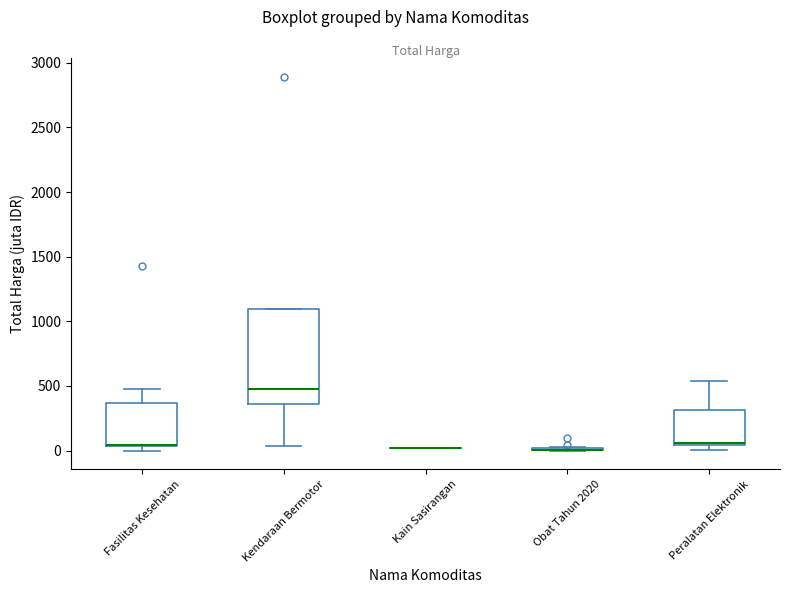

Reading left to right, transcribe this box plot: for each box, give where its median line is, the range the box spans, and where its two whiskers end, as read against the y-axis. The values are not printed on the chart, so give them approximately, as read against the axis.

Fasilitas Kesehatan: median 50 (drawn on the box's lower edge), box 50 to 350, whiskers 0 to 500
Kendaraan Bermotor: median 500, box 350 to 1100, whiskers 50 to 1100
Kain Sasirangan: box collapsed to a line at 0, whiskers 0 to 0
Obat Tahun 2020: box collapsed to a line at 0, whiskers 0 to 50
Peralatan Elektronik: median 50, box 50 to 300, whiskers 0 to 550